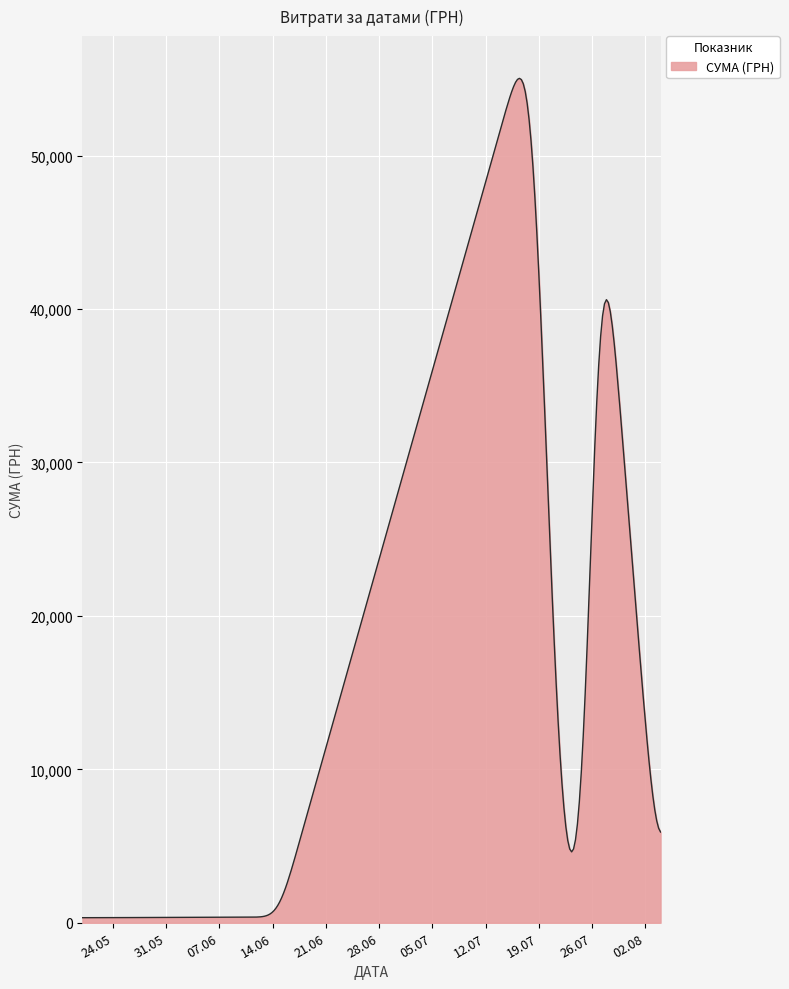

What is the greatest value displayed?

55034.0